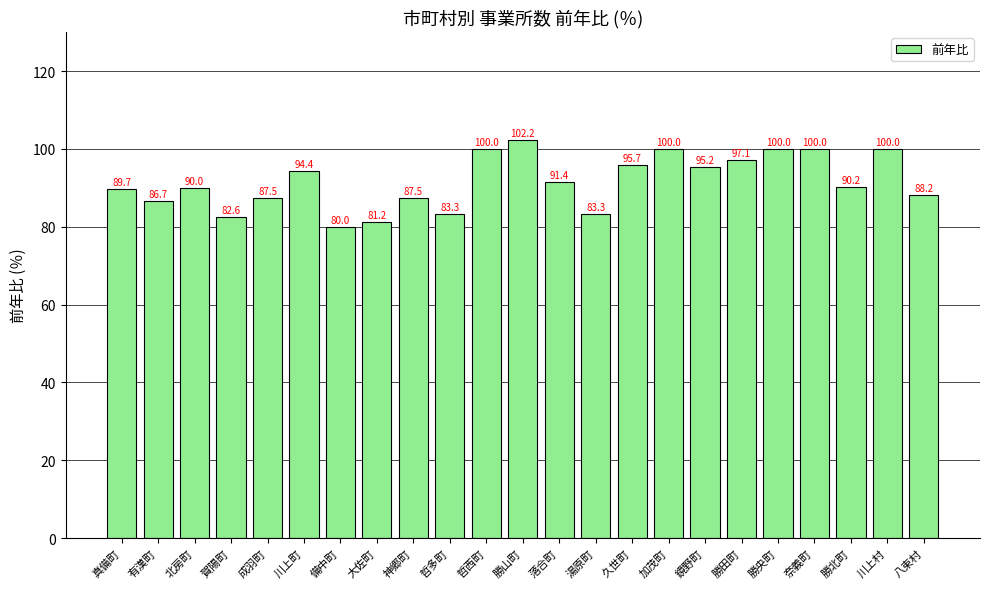

What is the difference between the second highest and minimum values?

20.0